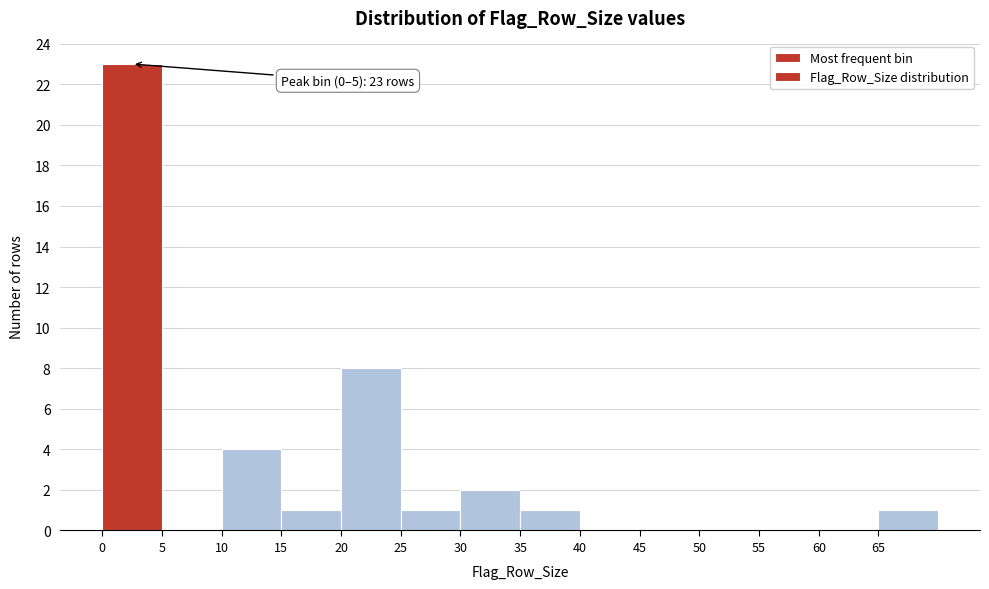

Over which range of the x-axis is the bar tallest?

0 to 5